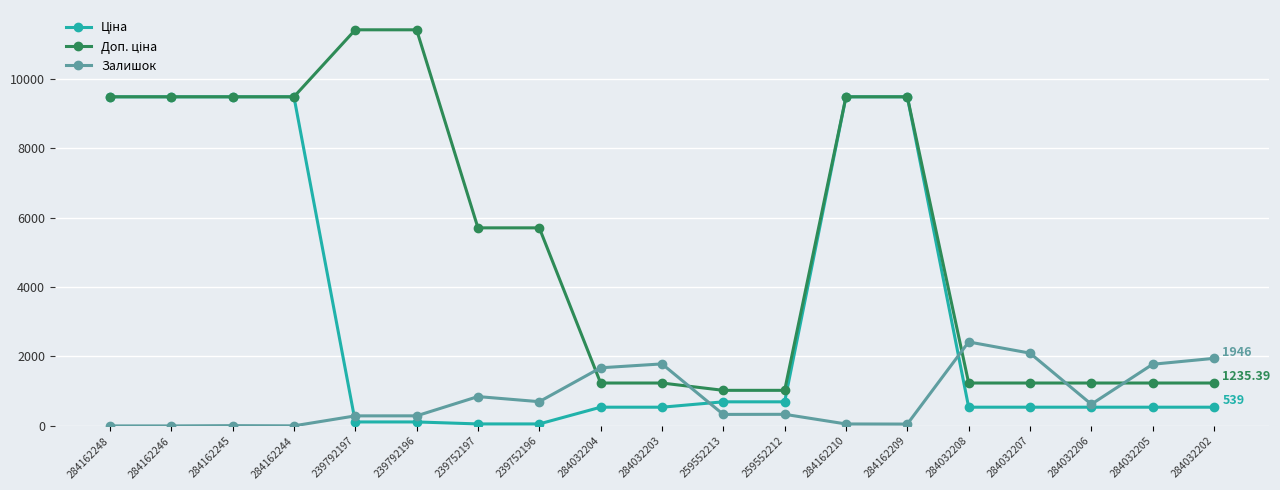

What is the difference between the highest and lowest values at 284162248?

9480.1